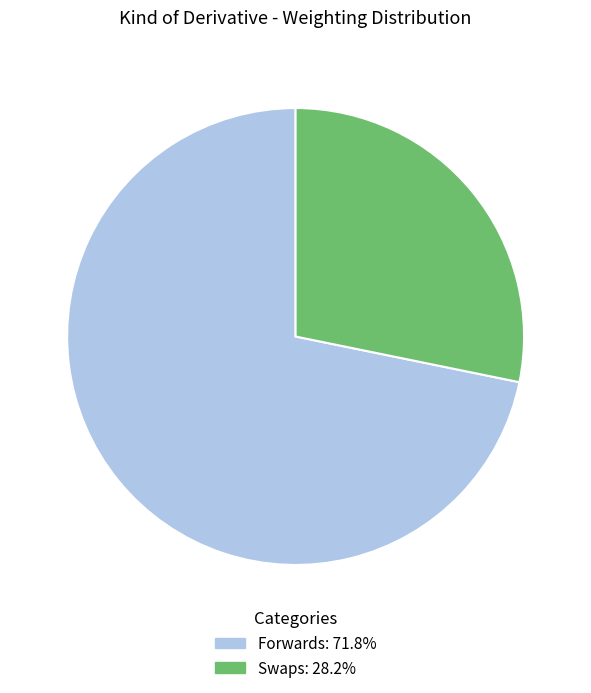

Is there a majority slice in this chart?

Yes